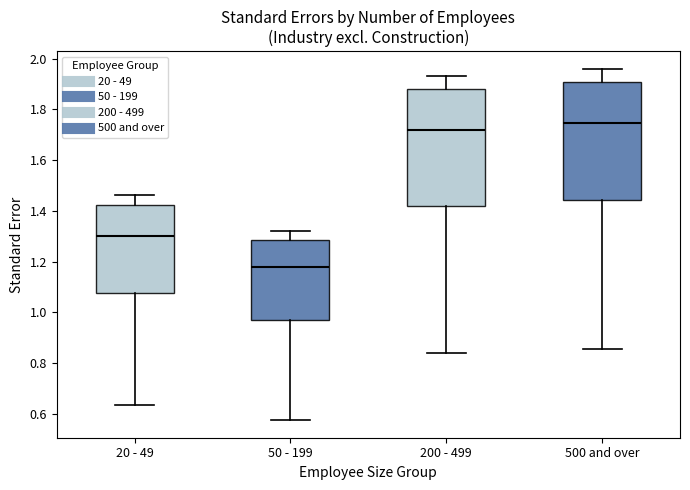

Which box has the highest median line?

500 and over